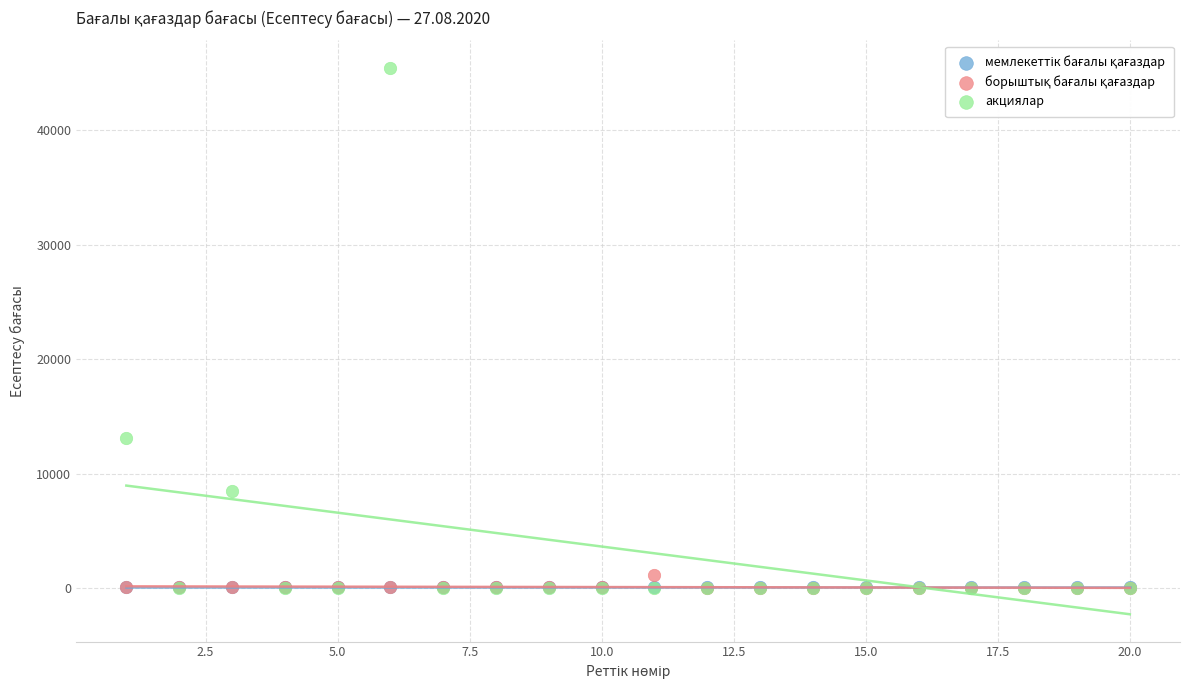

Across all series, what Y value is closest to 22725?

13124.6